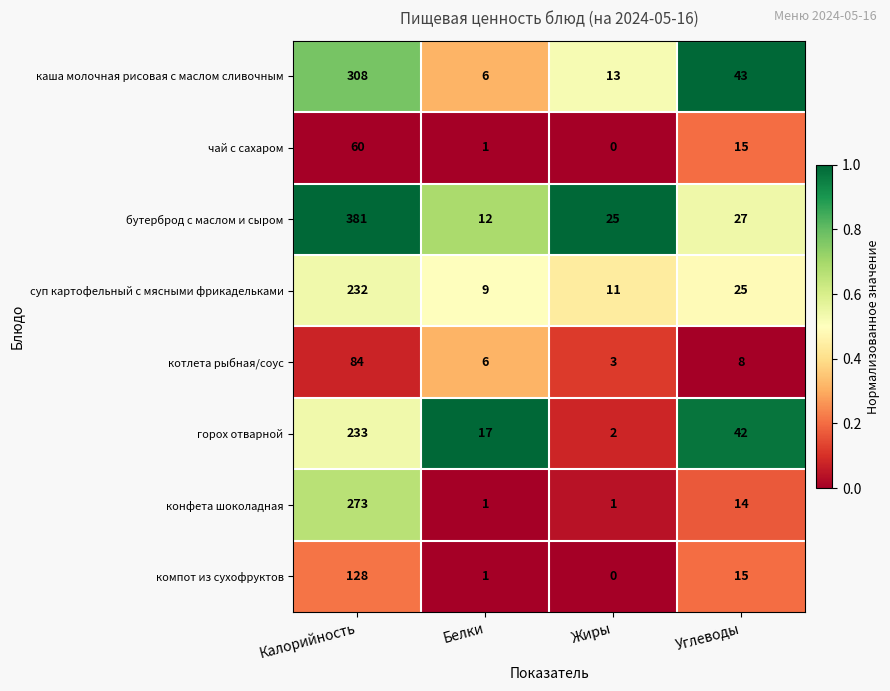

List the series in order of their peak value, highest first.

бутерброд с маслом и сыром, каша молочная рисовая с маслом сливочным, конфета шоколадная, горох отварной, суп картофельный с мясными фрикадельками, компот из сухофруктов, котлета рыбная/соус, чай с сахаром